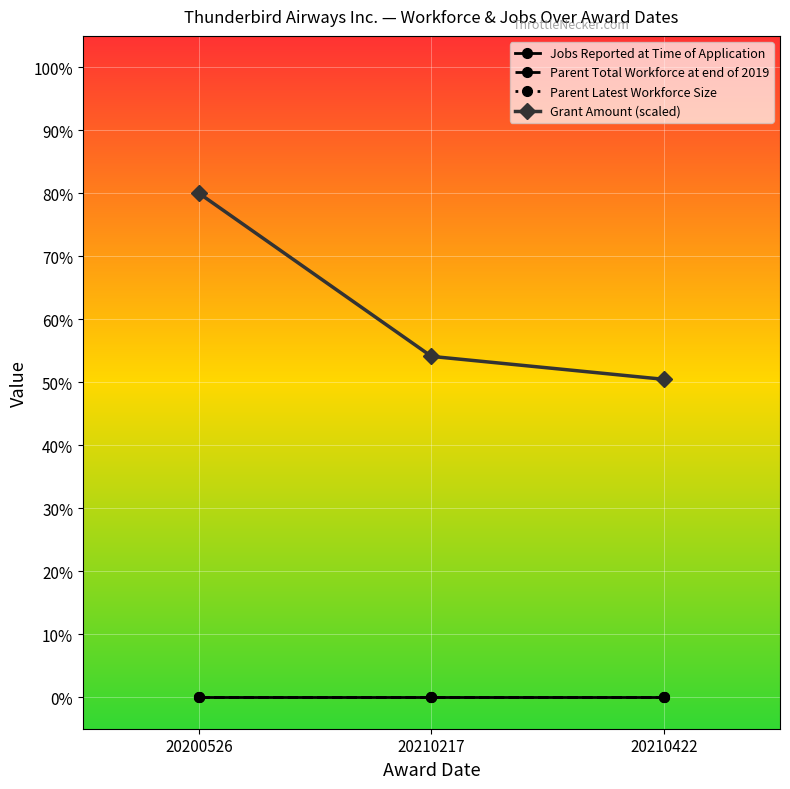

Does the chart have visible grid lines?

Yes